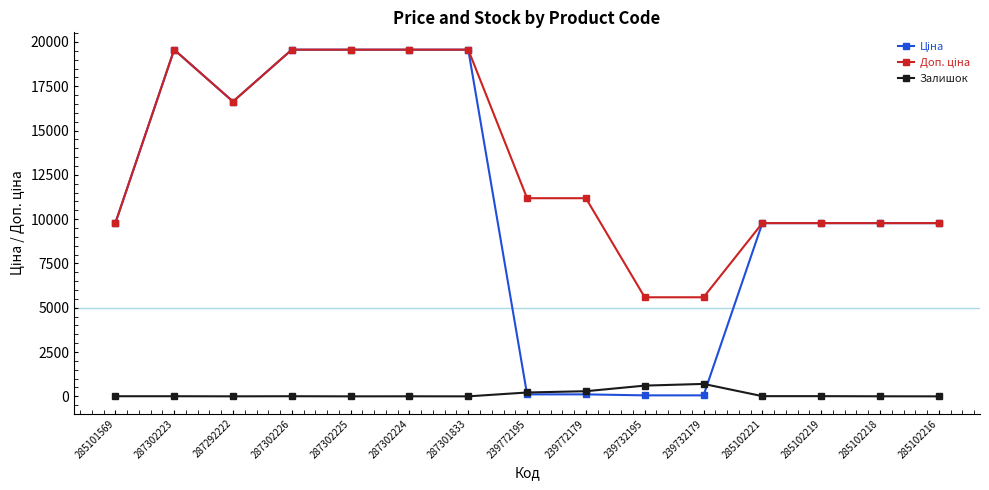

What is the label of the 8th point from the left?

239772195